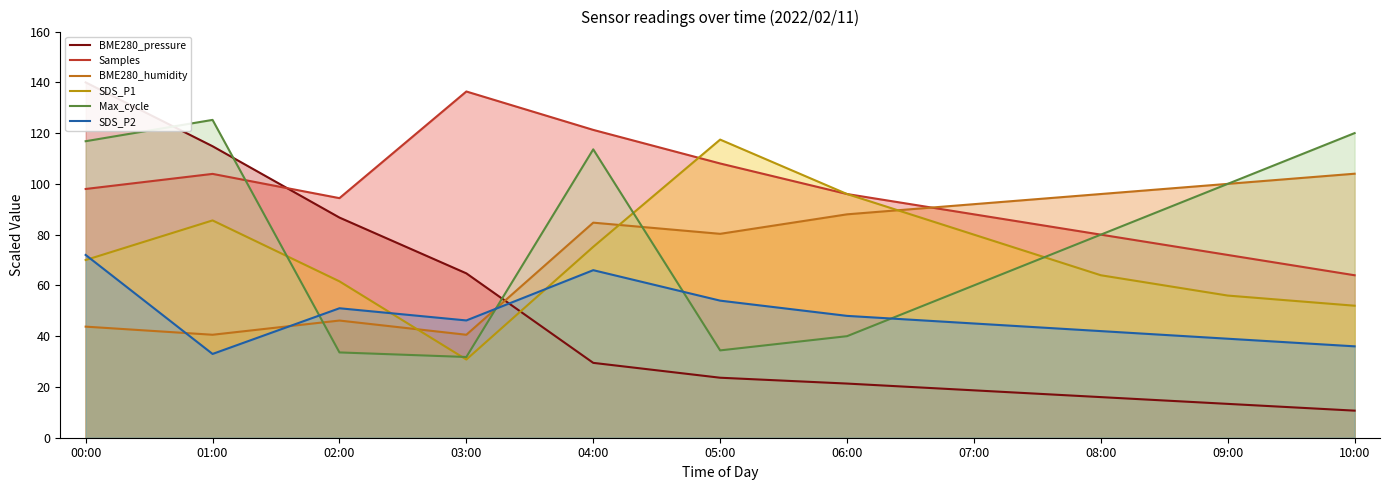

At which category does Samples reach its first local valley?

02:00